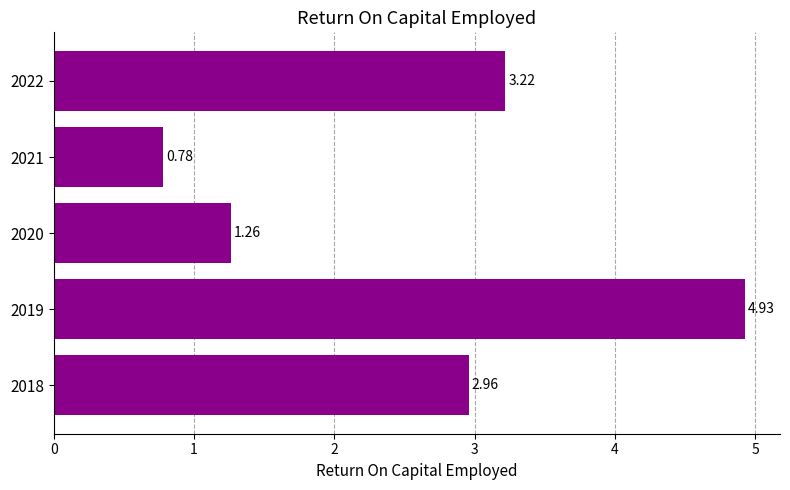

What is the average value?

2.6